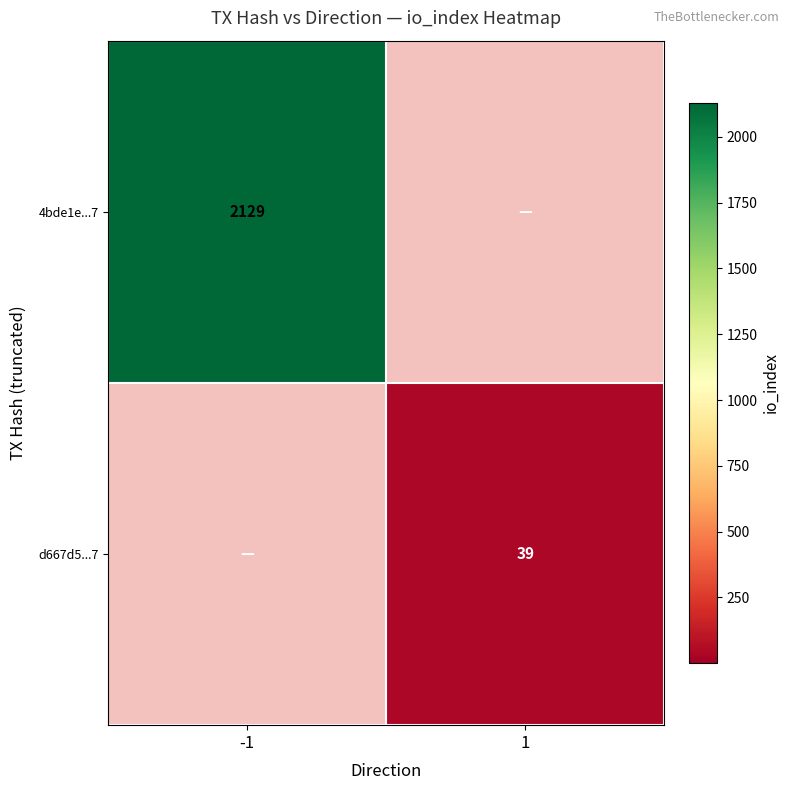

The value of 4bde1e...7 at -1 is 2129. True or false?

True